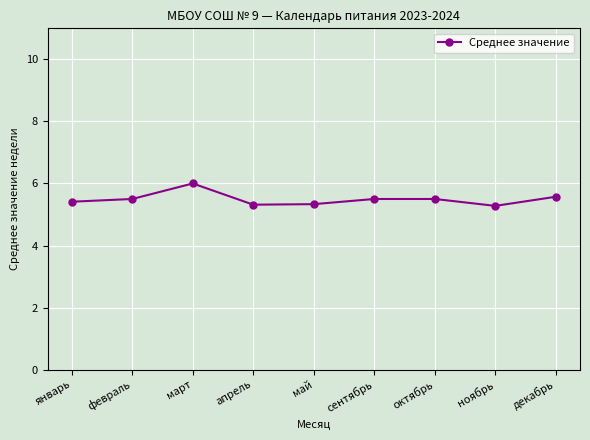

True or false: the data has more than 0 interior local peaks.

True